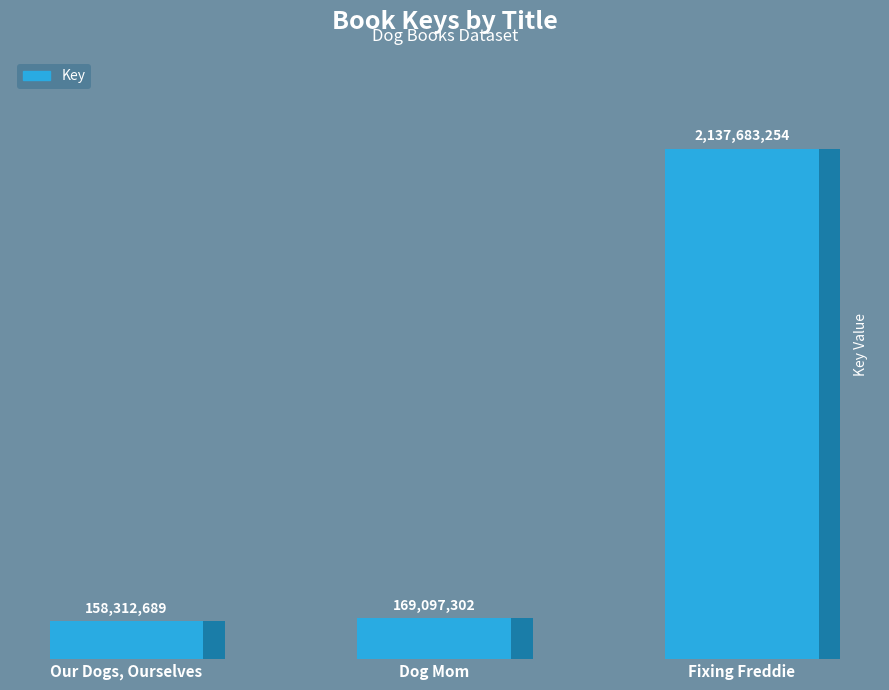

Approximately how many times larger is the value at Our Dogs, Ourselves compared to Dog Mom?

0.9